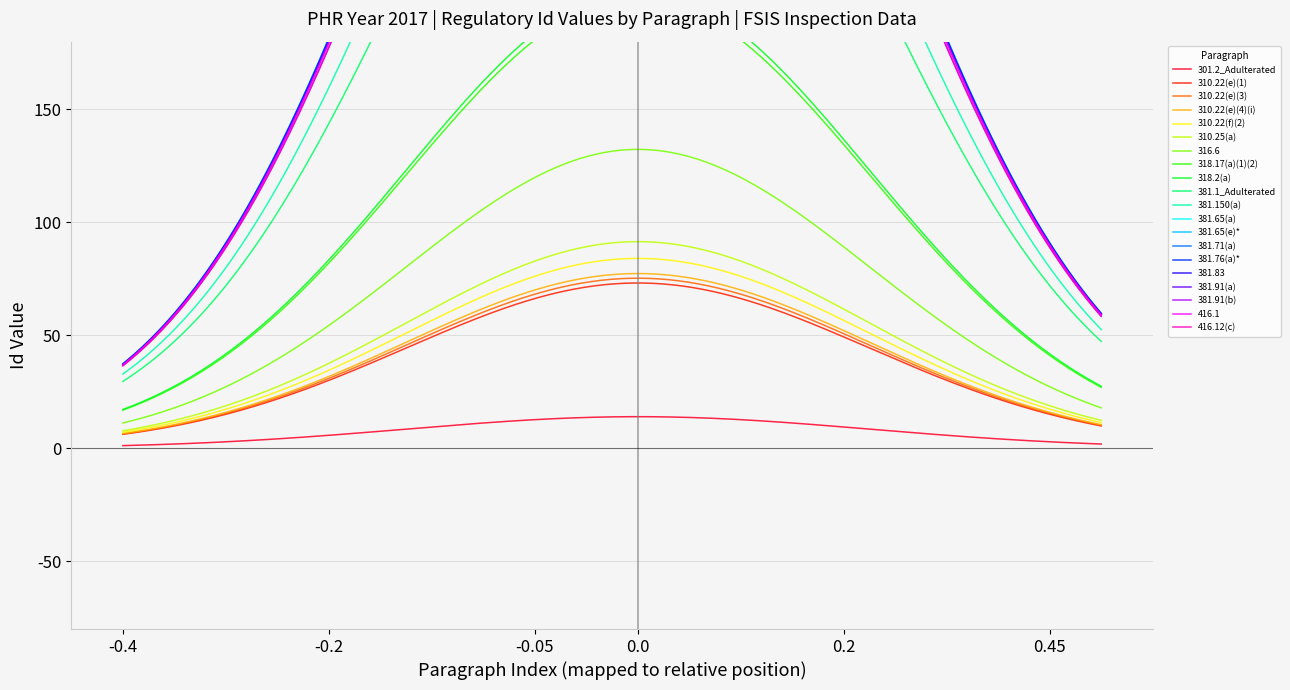

Reading right to left, transcribe all the data shown in this chart.

586	582	565	564	557	550	543	530	527	457	406	234	228	152	107	99	92	90	88	29